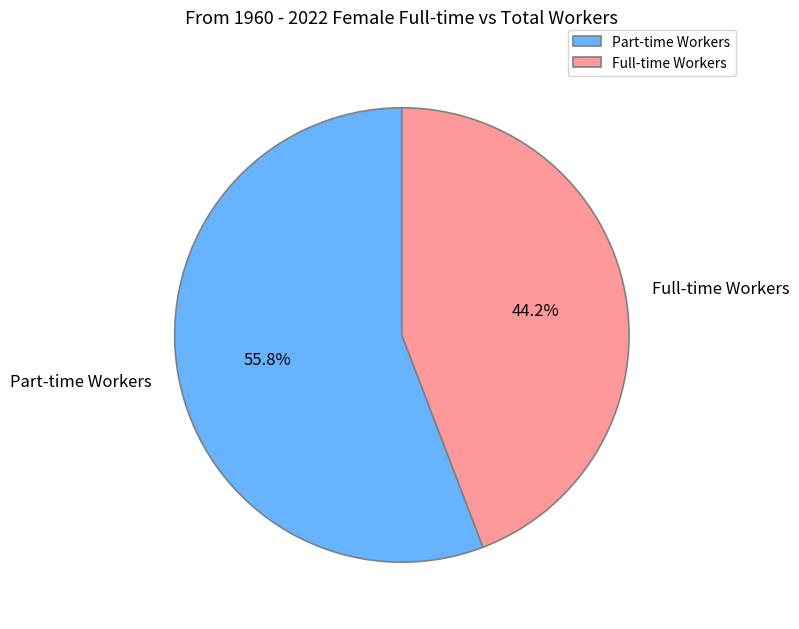

What is the largest slice in the pie chart?

Part-time Workers